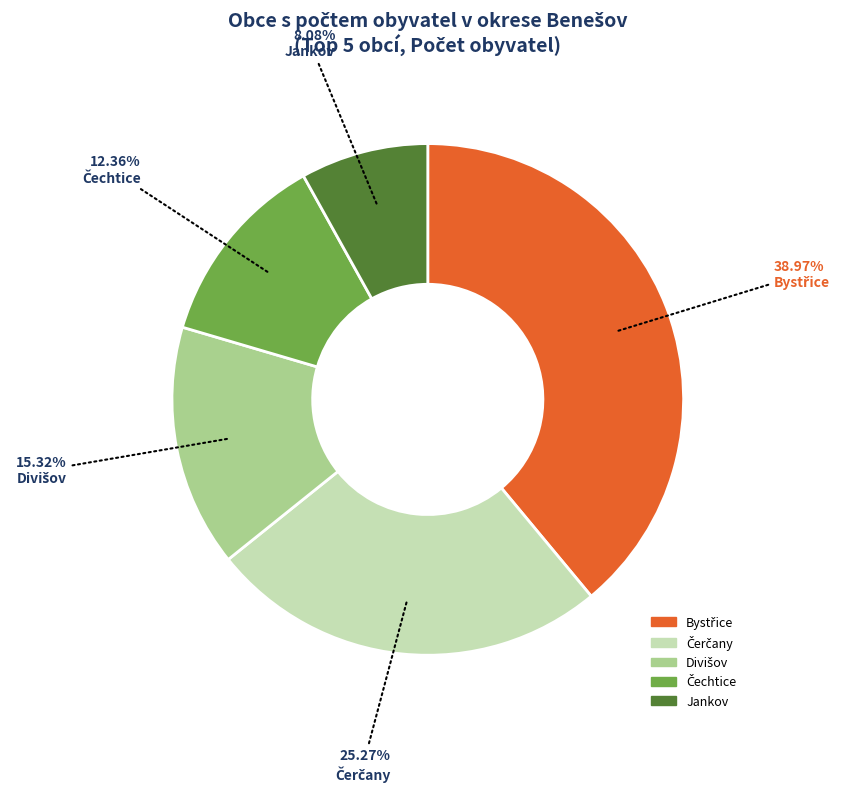

Is there any slice that represents more than half of the pie?

No